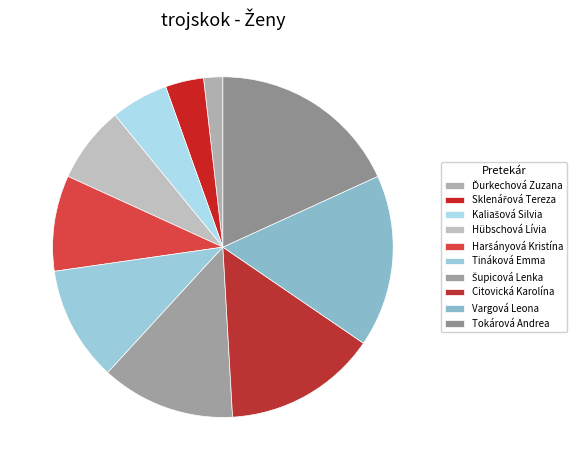

Combined, do Sklenářová Tereza and Tokárová Andrea account for over 50%?

No